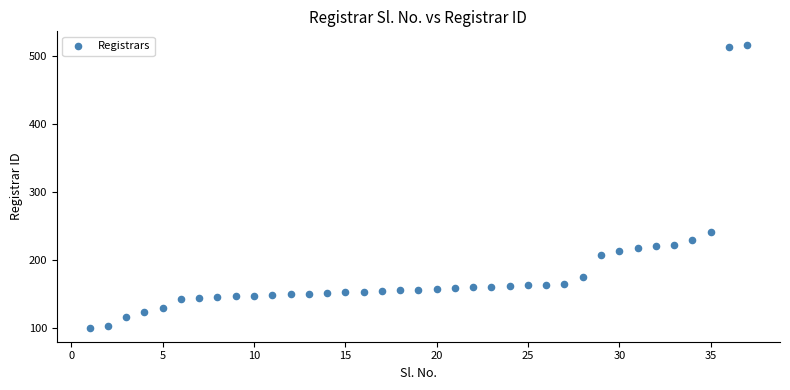

What Y value in the scatter plot is closest to 308?

241